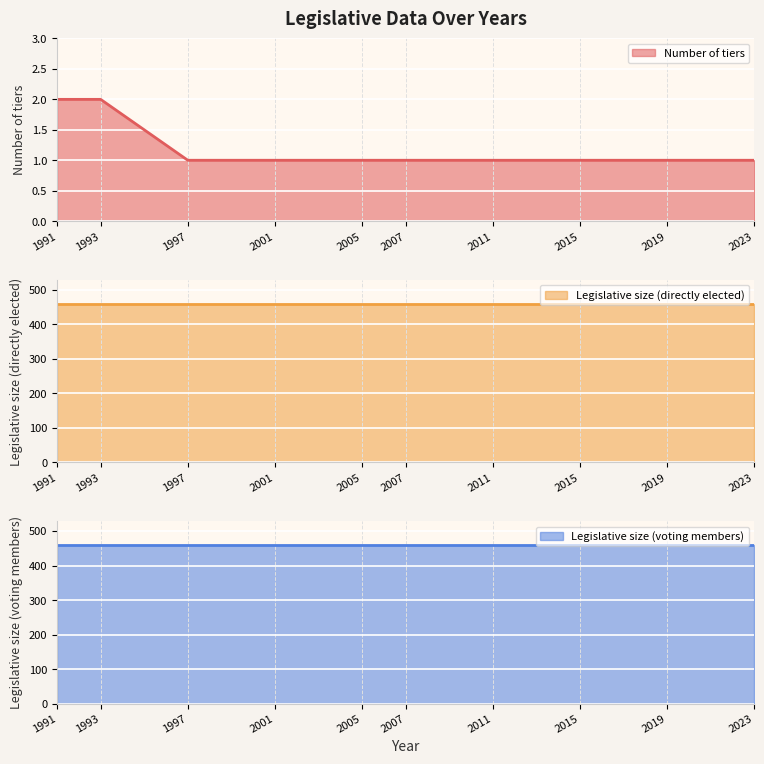

Reading left to right, transcribe all the data shown in this chart.

Number of tiers: 2	2	1	1	1	1	1	1	1	1
Legislative size (directly elected): 460	460	460	460	460	460	460	460	460	460
Legislative size (voting members): 460	460	460	460	460	460	460	460	460	460